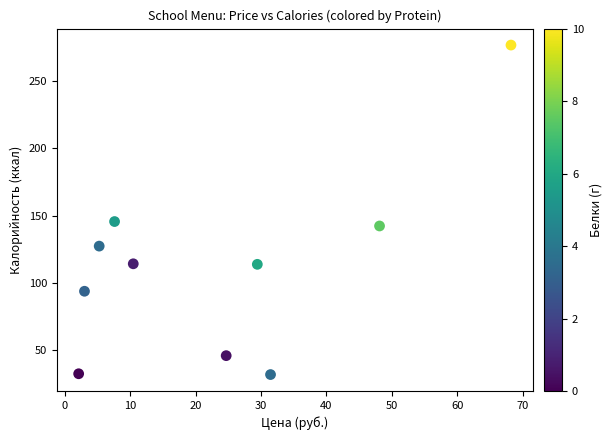

What Y value in the scatter plot is closest to 154?

145.5